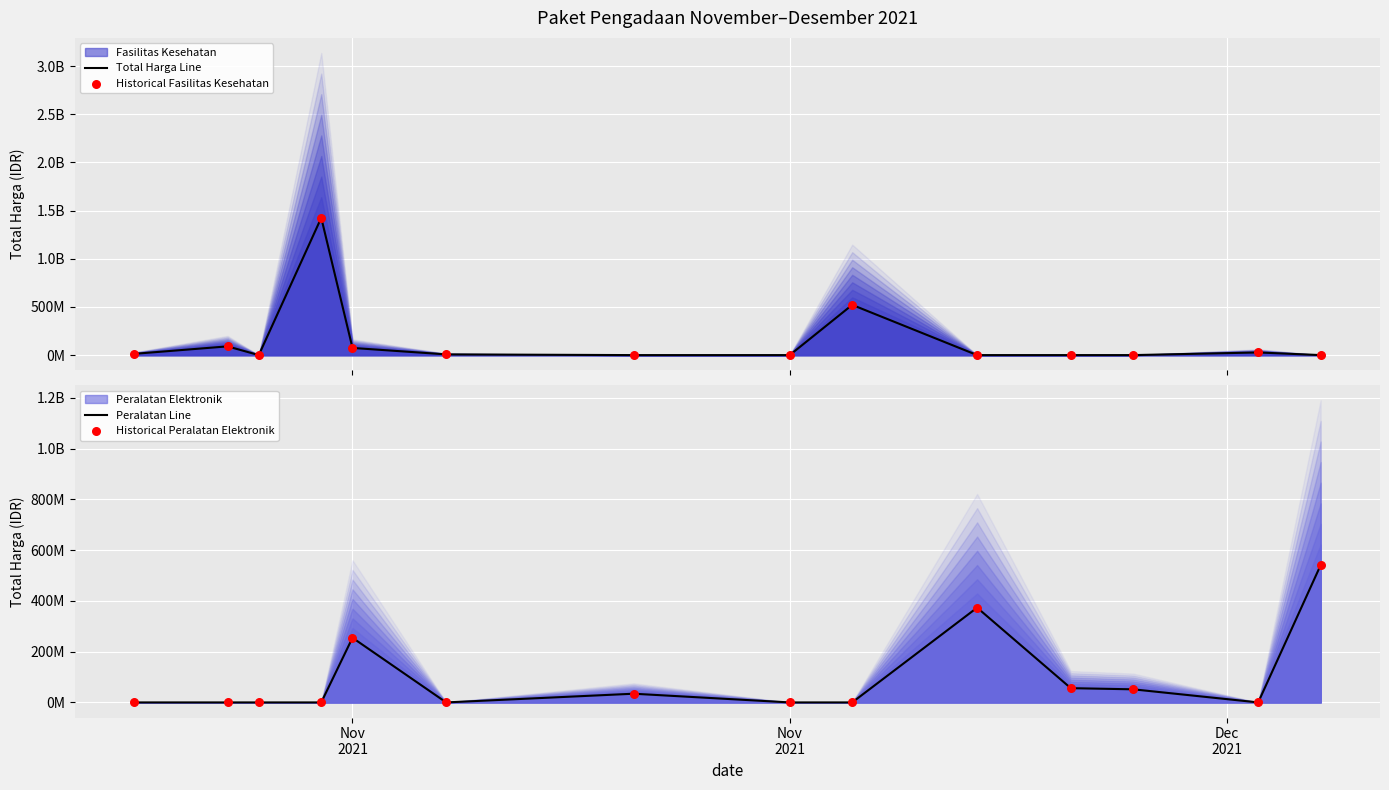

Which series contains the lowest Y value?

Total Harga Line